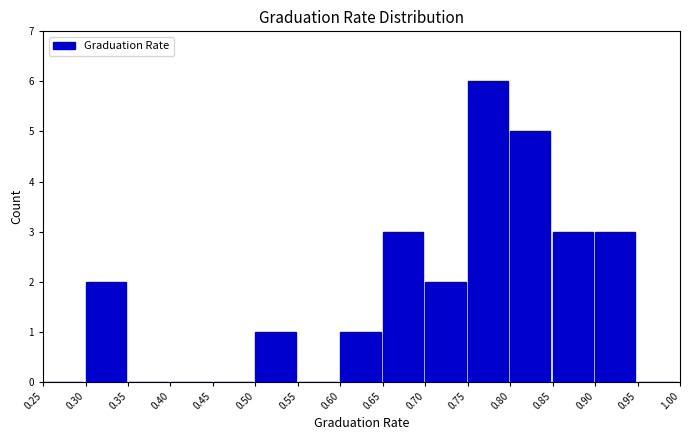

Reading left to right, list every bar in this chart as the range it spans on the x-axis followed by its height. The values are not printed on the chart, so give them approximately, as read against the axis.

0.25 to 0.30: 0
0.30 to 0.35: 2
0.35 to 0.40: 0
0.40 to 0.45: 0
0.45 to 0.50: 0
0.50 to 0.55: 1
0.55 to 0.60: 0
0.60 to 0.65: 1
0.65 to 0.70: 3
0.70 to 0.75: 2
0.75 to 0.80: 6
0.80 to 0.85: 5
0.85 to 0.90: 3
0.90 to 0.95: 3
0.95 to 1.00: 0